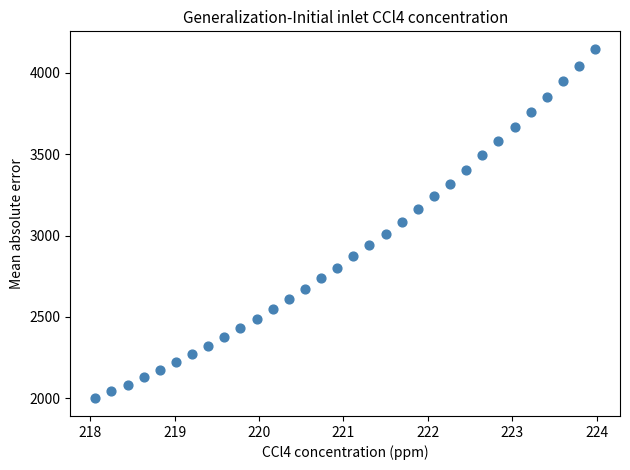

What is the range of X values (max minus min)?

5.9